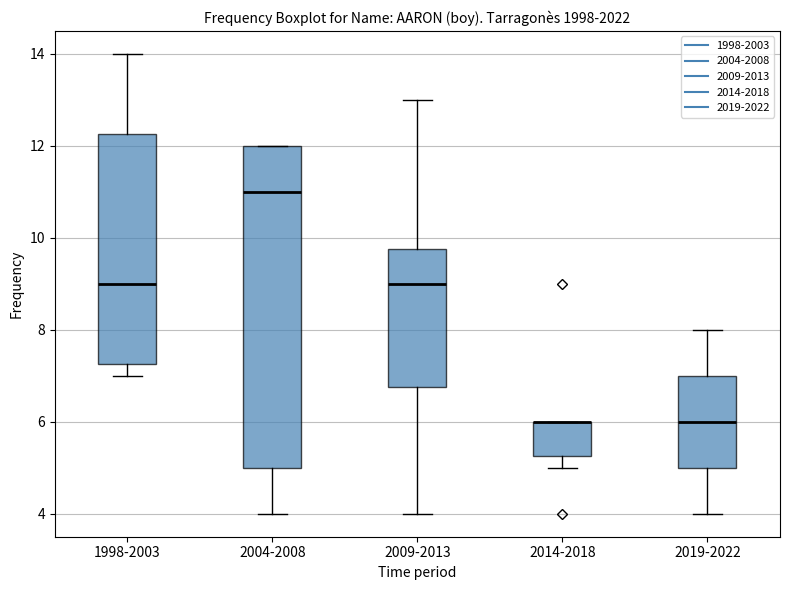

Where does the upper whisker of the box for 1998-2003 end on the y-axis? The values are not printed on the chart, so give them approximately, as read against the axis.

14.0